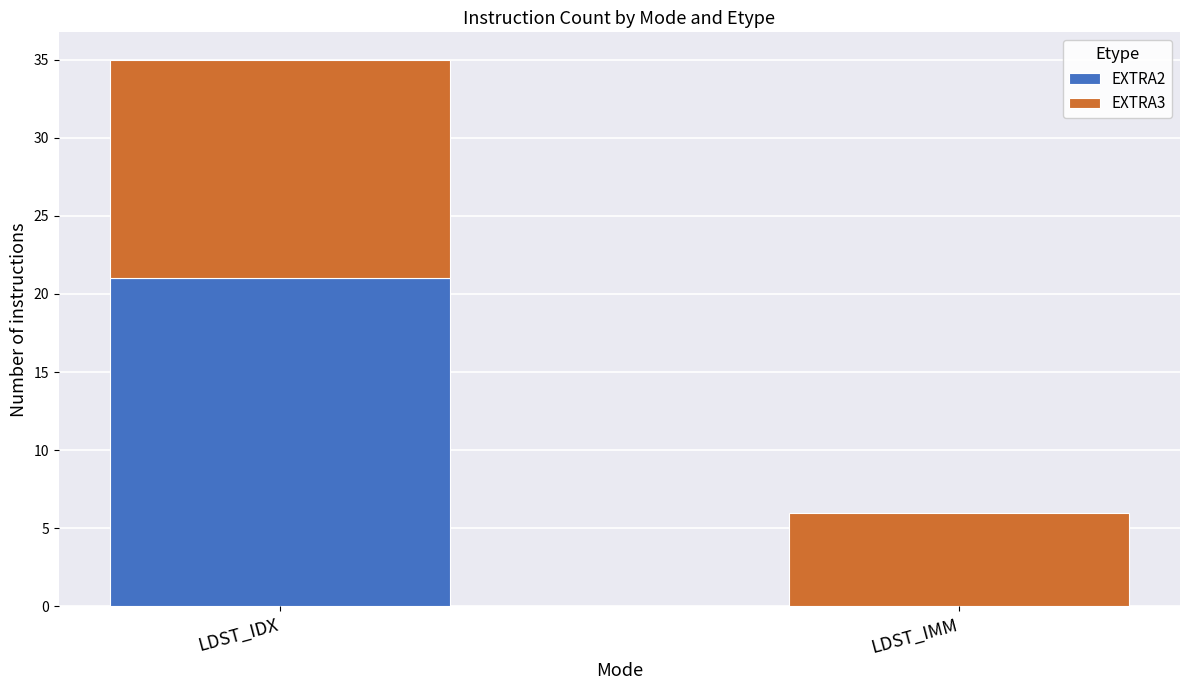

The EXTRA2 series shows 4 at LDST_IDX. True or false?

False